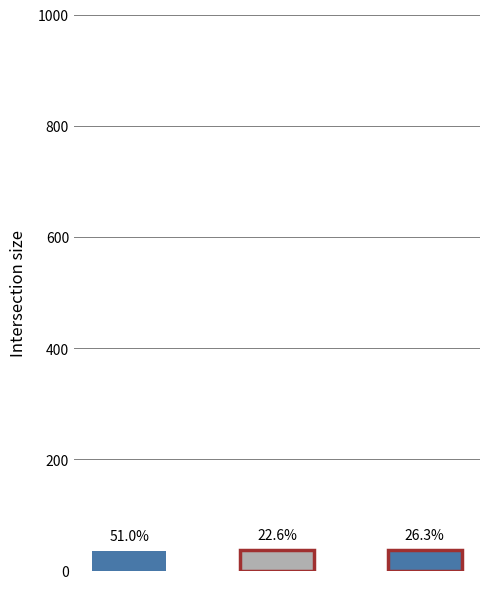

Count the values in the range 35 to 37.

3